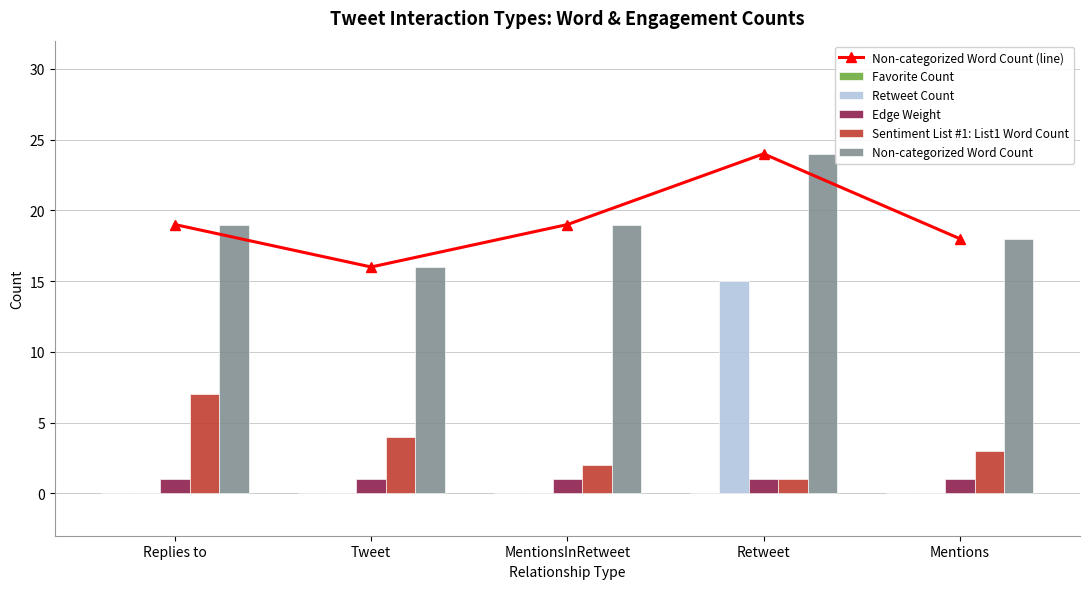

What is the minimum value for Edge Weight?

1